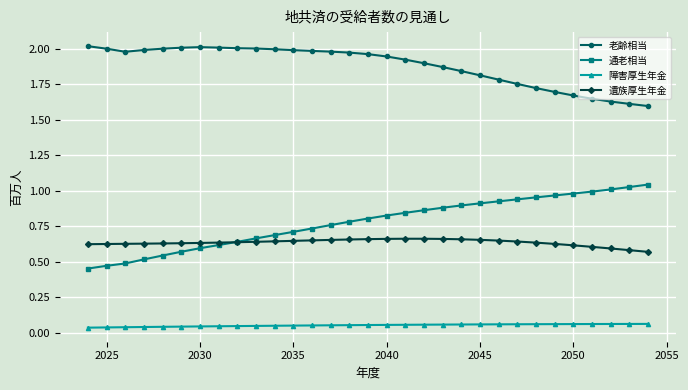

Which series has the largest range (max minus min)?

通老相当